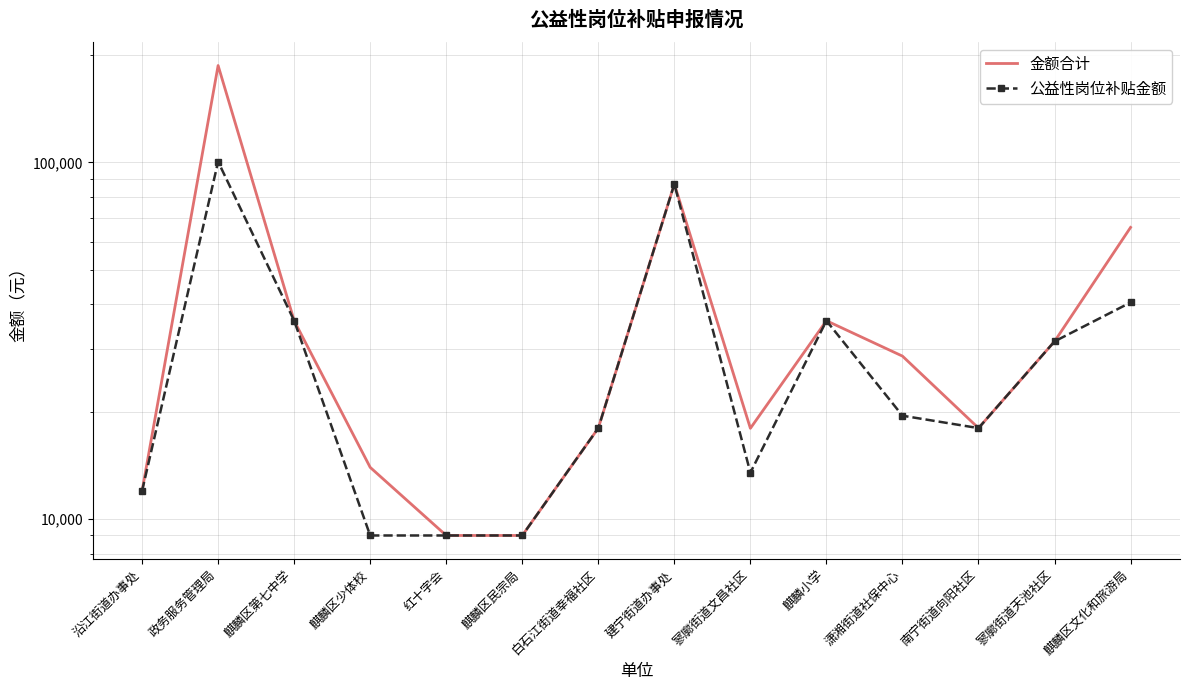

At which category does 金额合计 reach its first local valley?

寥廓街道文昌社区